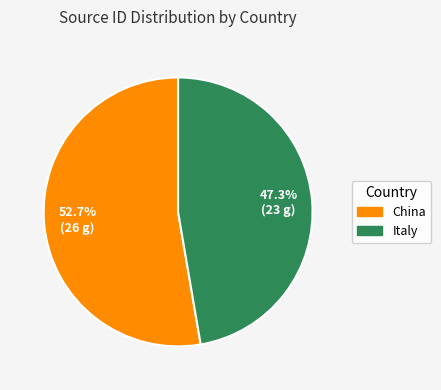

Which slice represents more than half of the pie?

China